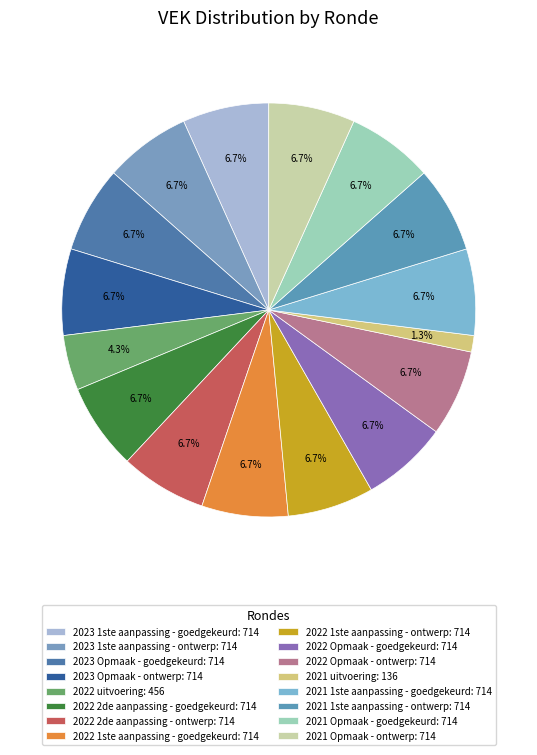

Count the number of slices in the pie.

16